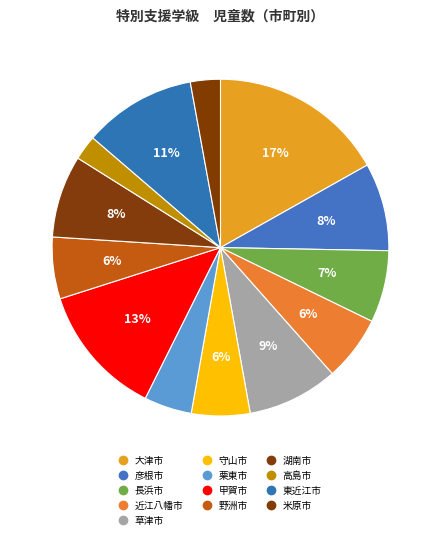

What percentage is the 高島市 slice, to the nearest percent?

2%